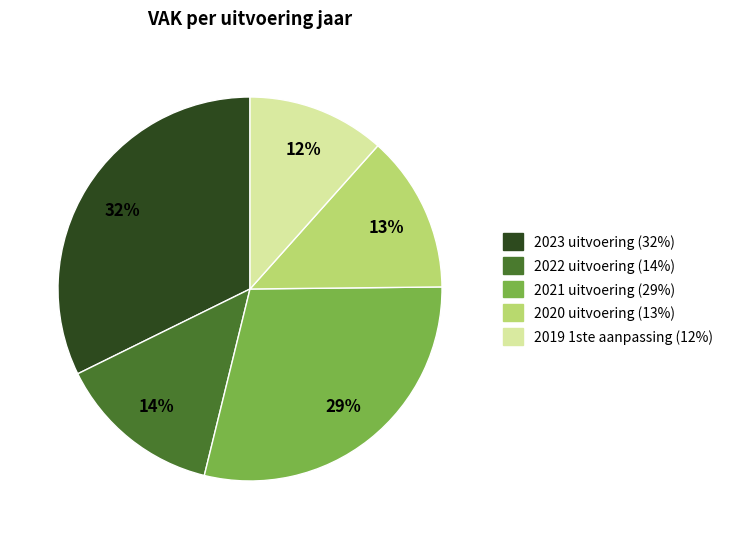

Do 2022 uitvoering and 2020 uitvoering together represent more than half of the pie?

No